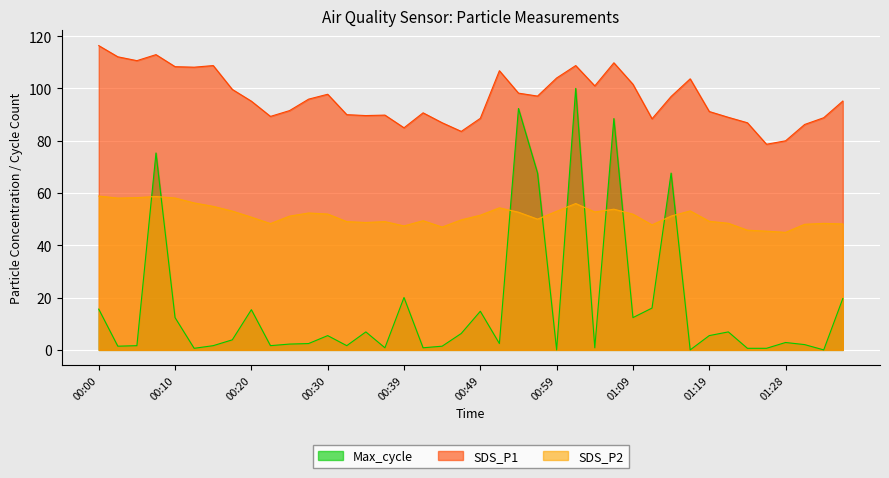

Between which two adjacent categories do SDS_P2 and Max_cycle first intersect?

00:05 and 00:08